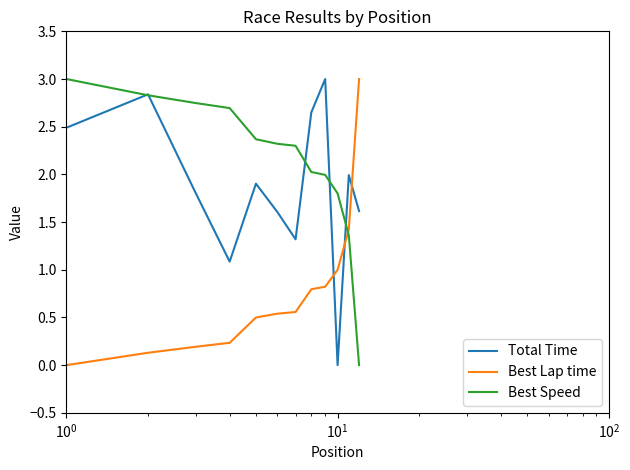

How many distinct data groups are displayed?

3